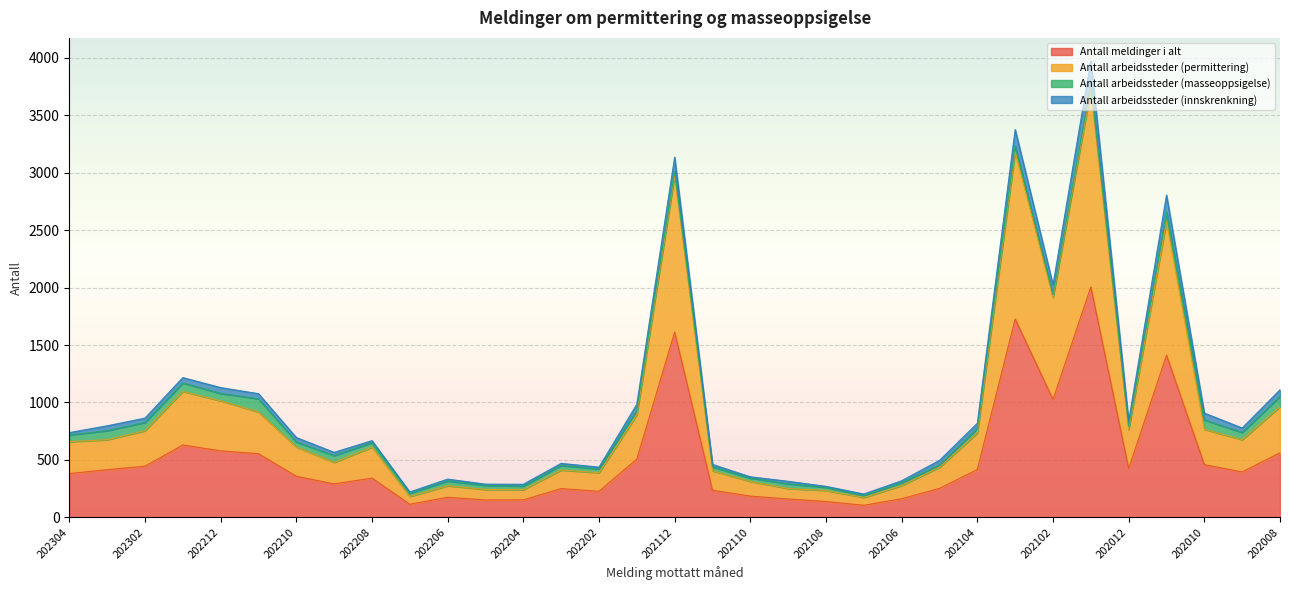

At which category is the sum across all series the highest?

202101